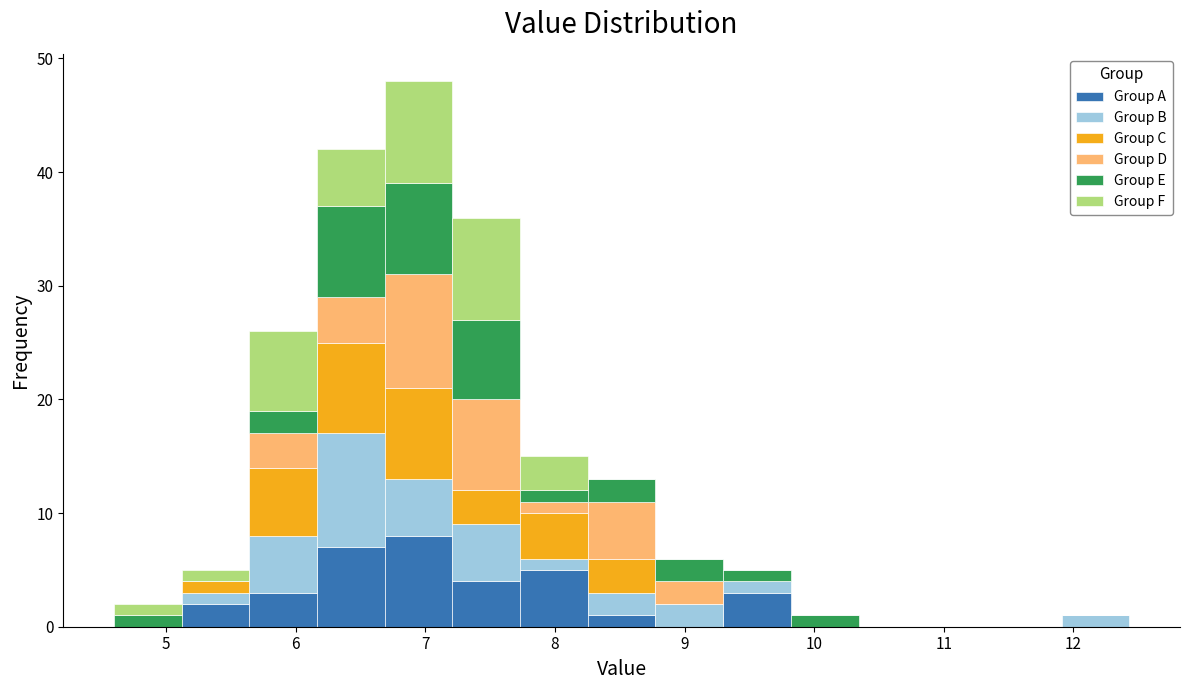

Reading left to right, transcribe this chart: for each stacked bar, give the range it covers on the x-axis and its total height. Neither the bar edges nor the heights are printed on the chart, so give them approximately, as read against the axes.

4.6 to 5.1: 2
5.1 to 5.6: 5
5.6 to 6.2: 26
6.2 to 6.7: 42
6.7 to 7.2: 48
7.2 to 7.7: 36
7.7 to 8.3: 15
8.3 to 8.8: 13
8.8 to 9.3: 6
9.3 to 9.8: 5
9.8 to 10.3: 1
10.3 to 10.9: 0
10.9 to 11.4: 0
11.4 to 11.9: 0
11.9 to 12.4: 1